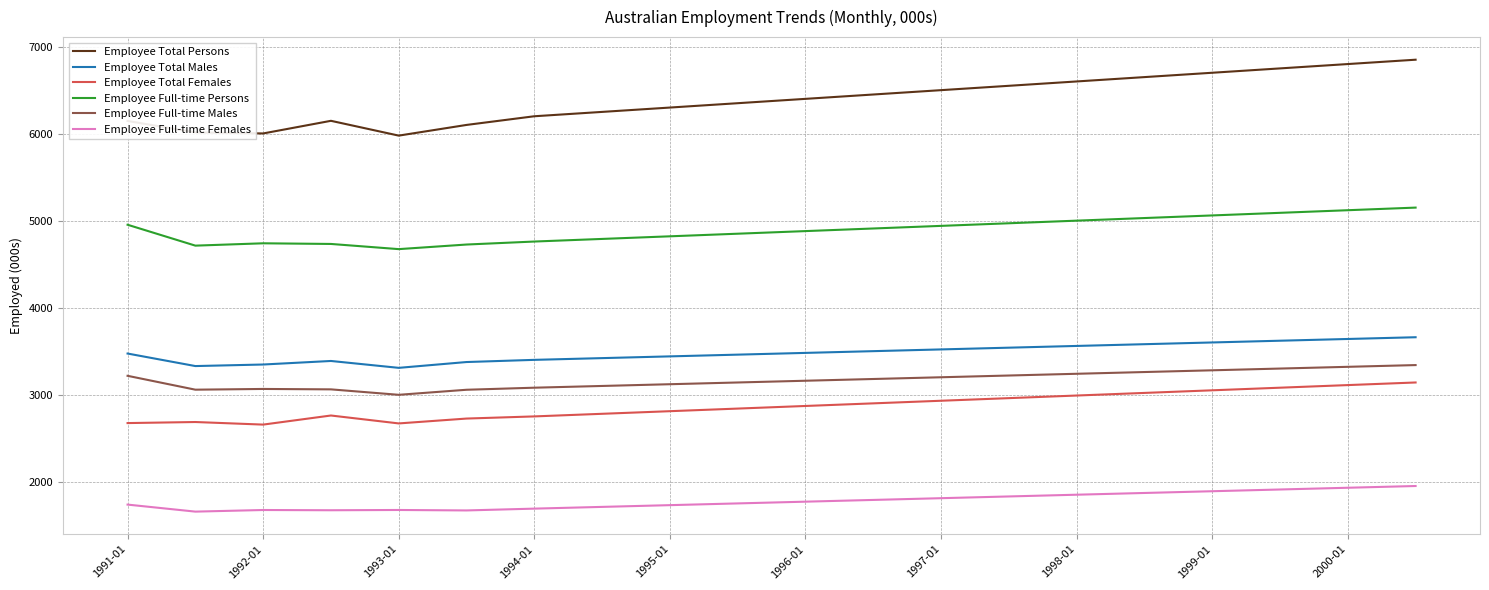

True or false: Employee Total Males and Employee Full-time Males intersect in this chart.

False